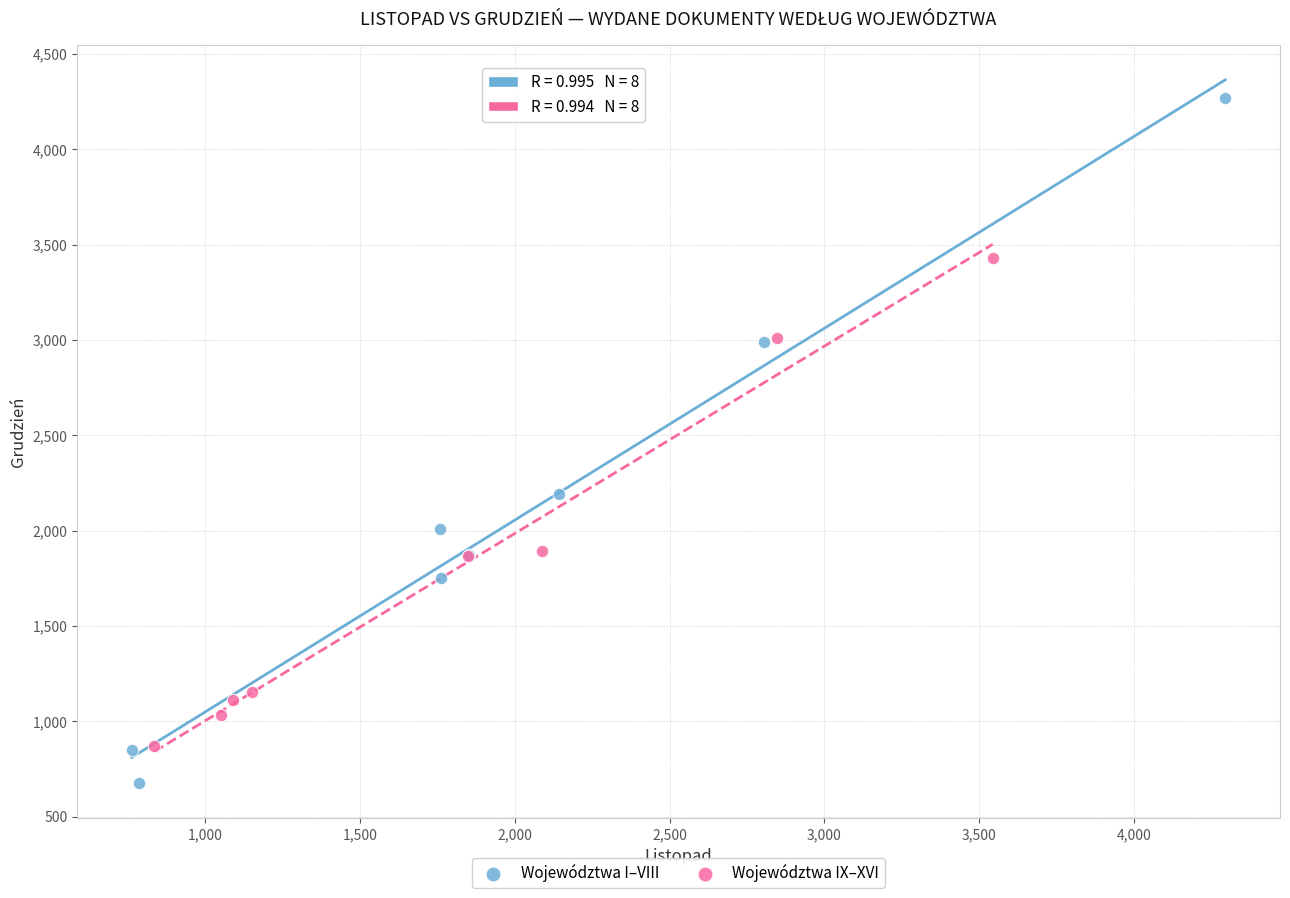

Which series reaches the minimum Y coordinate?

Województwa I–VIII